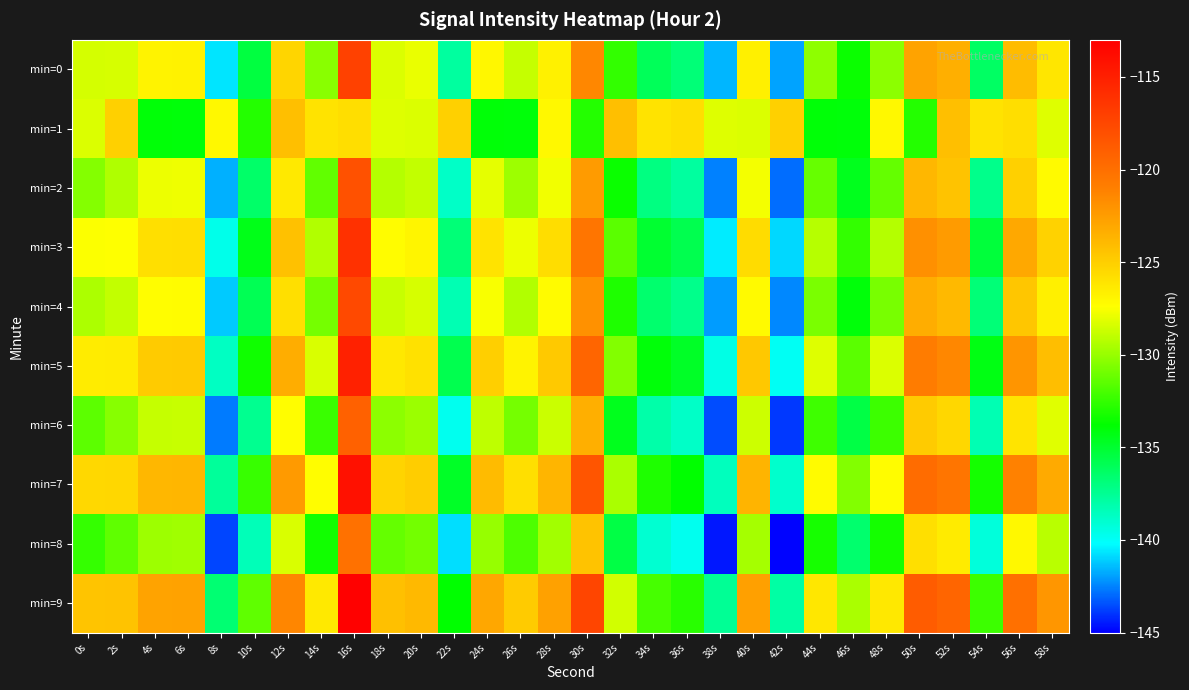

Reading left to right, extract all data points from this chart.

min=0: 0s=-128.5	2s=-128.4	4s=-126.9	6s=-126.8	8s=-140.7	10s=-135.4	12s=-125.4	14s=-130.4	16s=-117.1	18s=-128.3	20s=-127.9	22s=-137.8	24s=-127.1	26s=-128.8	28s=-126.7	30s=-121.4	32s=-132.5	34s=-136.1	36s=-136.8	38s=-141.5	40s=-126.6	42s=-141.9	44s=-130.2	46s=-133.5	48s=-130.3	50s=-122.9	52s=-123.4	54s=-136.3	56s=-124.1	58s=-126.2
min=1: 0s=-128.3	2s=-125.1	4s=-134.0	6s=-134.1	8s=-127.1	10s=-132.9	12s=-124.2	14s=-126.1	16s=-125.8	18s=-128.2	20s=-128.3	22s=-125.1	24s=-134.0	26s=-134.1	28s=-127.1	30s=-132.9	32s=-124.2	34s=-126.1	36s=-125.8	38s=-128.2	40s=-128.3	42s=-125.1	44s=-134.0	46s=-134.1	48s=-127.1	50s=-132.9	52s=-124.2	54s=-126.1	56s=-125.8	58s=-128.2
min=2: 0s=-130.5	2s=-129.4	4s=-127.9	6s=-127.8	8s=-141.7	10s=-136.4	12s=-126.4	14s=-131.4	16s=-118.1	18s=-129.3	20s=-128.9	22s=-138.8	24s=-128.1	26s=-129.8	28s=-127.7	30s=-122.4	32s=-133.5	34s=-137.1	36s=-137.8	38s=-142.5	40s=-127.6	42s=-142.9	44s=-131.2	46s=-134.5	48s=-131.3	50s=-123.9	52s=-124.4	54s=-137.3	56s=-125.1	58s=-127.2
min=3: 0s=-127.5	2s=-127.4	4s=-125.9	6s=-125.8	8s=-139.7	10s=-134.4	12s=-124.4	14s=-129.4	16s=-116.1	18s=-127.3	20s=-126.9	22s=-136.8	24s=-126.1	26s=-127.8	28s=-125.7	30s=-120.4	32s=-131.5	34s=-135.1	36s=-135.8	38s=-140.5	40s=-125.6	42s=-140.9	44s=-129.2	46s=-132.5	48s=-129.3	50s=-121.9	52s=-122.4	54s=-135.3	56s=-123.1	58s=-125.2
min=4: 0s=-129.5	2s=-128.9	4s=-127.4	6s=-127.3	8s=-141.2	10s=-135.9	12s=-125.9	14s=-130.9	16s=-117.6	18s=-128.8	20s=-128.4	22s=-138.3	24s=-127.6	26s=-129.3	28s=-127.2	30s=-121.9	32s=-133.0	34s=-136.6	36s=-137.3	38s=-142.0	40s=-127.1	42s=-142.4	44s=-130.7	46s=-134.0	48s=-130.8	50s=-123.4	52s=-123.9	54s=-136.8	56s=-124.6	58s=-126.7
min=5: 0s=-126.5	2s=-126.4	4s=-124.9	6s=-124.8	8s=-138.7	10s=-133.4	12s=-123.4	14s=-128.4	16s=-115.1	18s=-126.3	20s=-125.9	22s=-135.8	24s=-125.1	26s=-126.8	28s=-124.7	30s=-119.4	32s=-130.5	34s=-134.1	36s=-134.8	38s=-139.5	40s=-124.6	42s=-139.9	44s=-128.2	46s=-131.5	48s=-128.3	50s=-120.9	52s=-121.4	54s=-134.3	56s=-122.1	58s=-124.2
min=6: 0s=-131.5	2s=-130.4	4s=-128.9	6s=-128.8	8s=-142.7	10s=-137.4	12s=-127.4	14s=-132.4	16s=-119.1	18s=-130.3	20s=-129.9	22s=-139.8	24s=-129.1	26s=-130.8	28s=-128.7	30s=-123.4	32s=-134.5	34s=-138.1	36s=-138.8	38s=-143.5	40s=-128.6	42s=-143.9	44s=-132.2	46s=-135.5	48s=-132.3	50s=-124.9	52s=-125.4	54s=-138.3	56s=-126.1	58s=-128.2
min=7: 0s=-125.5	2s=-125.4	4s=-123.9	6s=-123.8	8s=-137.7	10s=-132.4	12s=-122.4	14s=-127.4	16s=-114.1	18s=-125.3	20s=-124.9	22s=-134.8	24s=-124.1	26s=-125.8	28s=-123.7	30s=-118.4	32s=-129.5	34s=-133.1	36s=-133.8	38s=-138.5	40s=-123.6	42s=-138.9	44s=-127.2	46s=-130.5	48s=-127.3	50s=-119.9	52s=-120.4	54s=-133.3	56s=-121.1	58s=-123.2
min=8: 0s=-132.5	2s=-131.4	4s=-129.9	6s=-129.8	8s=-143.7	10s=-138.4	12s=-128.4	14s=-133.4	16s=-120.1	18s=-131.3	20s=-130.9	22s=-140.8	24s=-130.1	26s=-131.8	28s=-129.7	30s=-124.4	32s=-135.5	34s=-139.1	36s=-139.8	38s=-144.5	40s=-129.6	42s=-144.9	44s=-133.2	46s=-136.5	48s=-133.3	50s=-125.9	52s=-126.4	54s=-139.3	56s=-127.1	58s=-129.2
min=9: 0s=-124.5	2s=-124.4	4s=-122.9	6s=-122.8	8s=-136.7	10s=-131.4	12s=-121.4	14s=-126.4	16s=-113.1	18s=-124.3	20s=-123.9	22s=-133.8	24s=-123.1	26s=-124.8	28s=-122.7	30s=-117.4	32s=-128.5	34s=-132.1	36s=-132.8	38s=-137.5	40s=-122.6	42s=-137.9	44s=-126.2	46s=-129.5	48s=-126.3	50s=-118.9	52s=-119.4	54s=-132.3	56s=-120.1	58s=-122.2